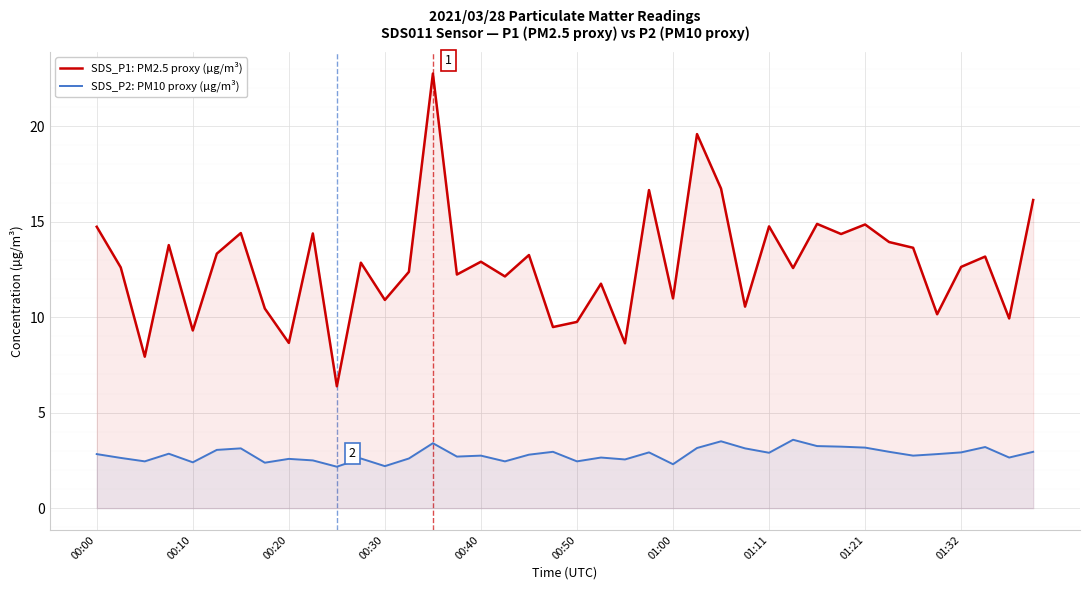

What is the difference between the second highest and minimum values in the SDS_P1: PM2.5 proxy (µg/m³) series?

13.2